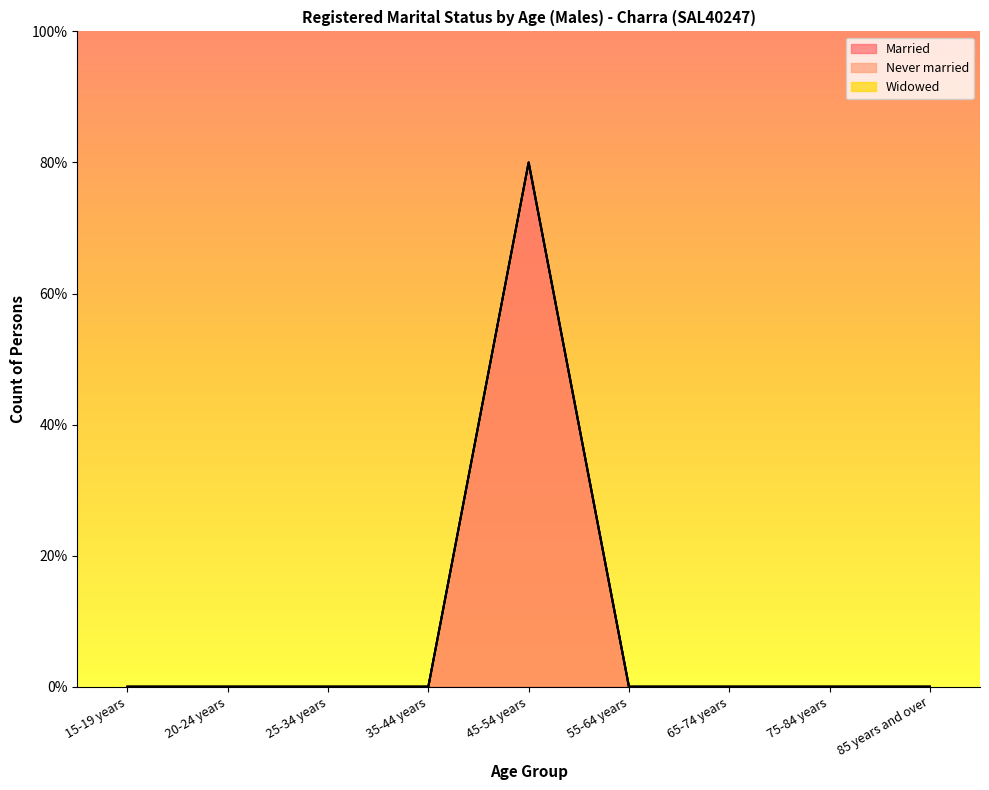

True or false: Married and Never married intersect in this chart.

False